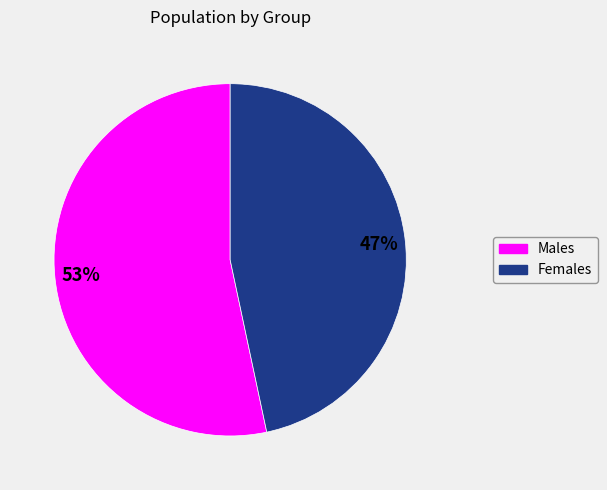

Which slice is the smallest?

Females